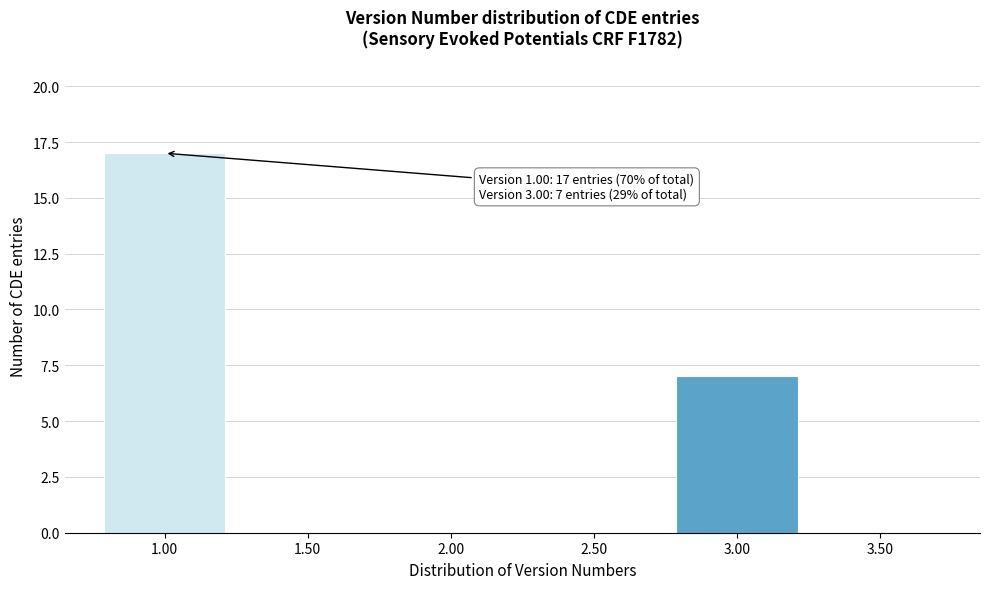

Over which range of the x-axis is the bar tallest?

0.75 to 1.25